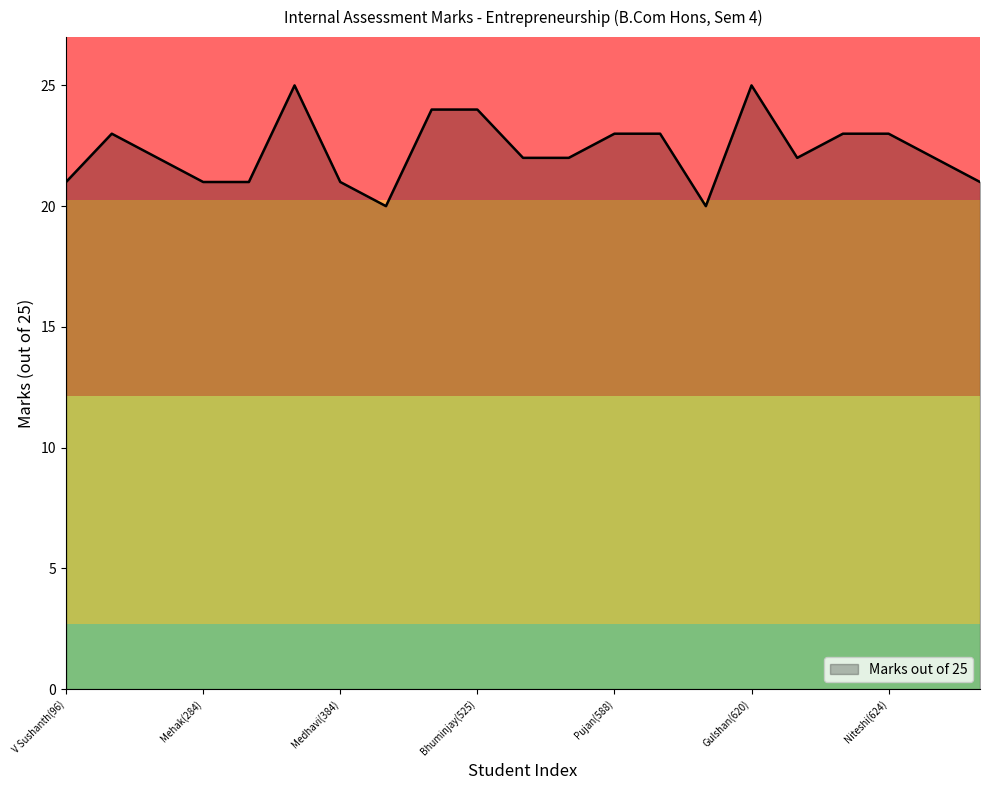

What is the greatest value displayed?

25